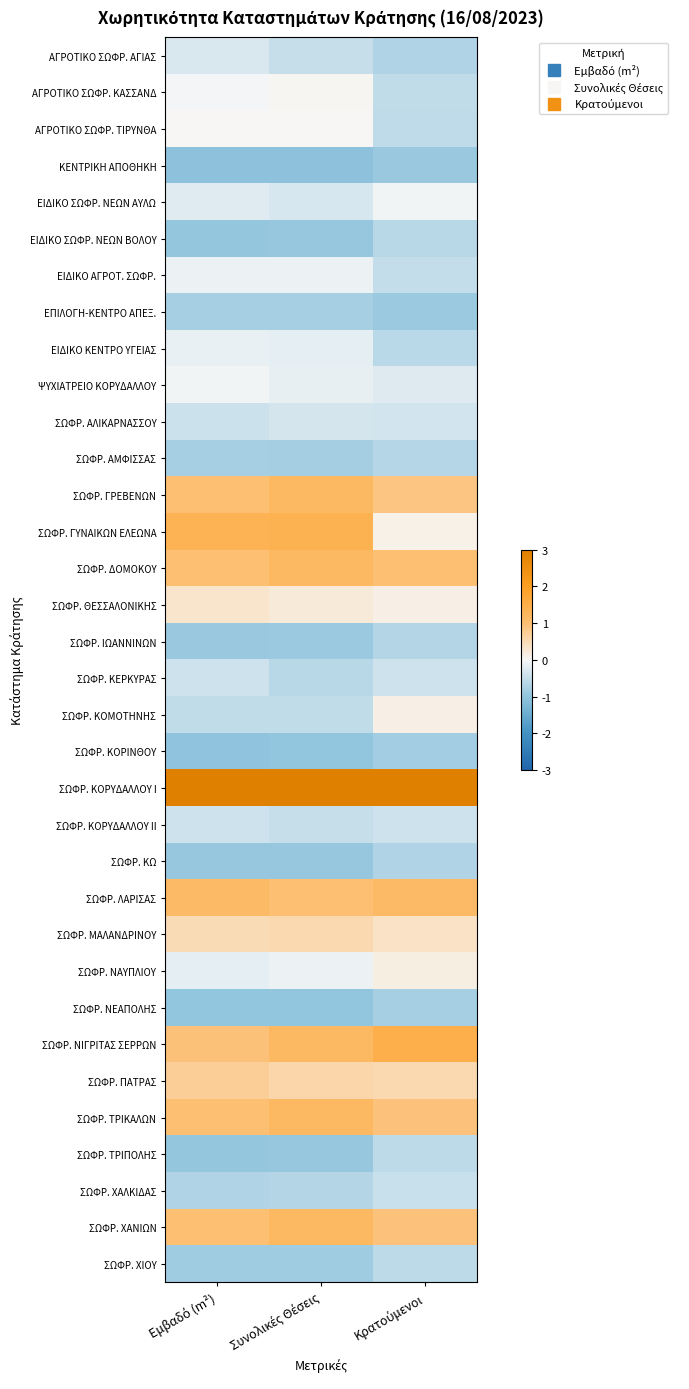

What is the maximum value shown in the chart?

3.0